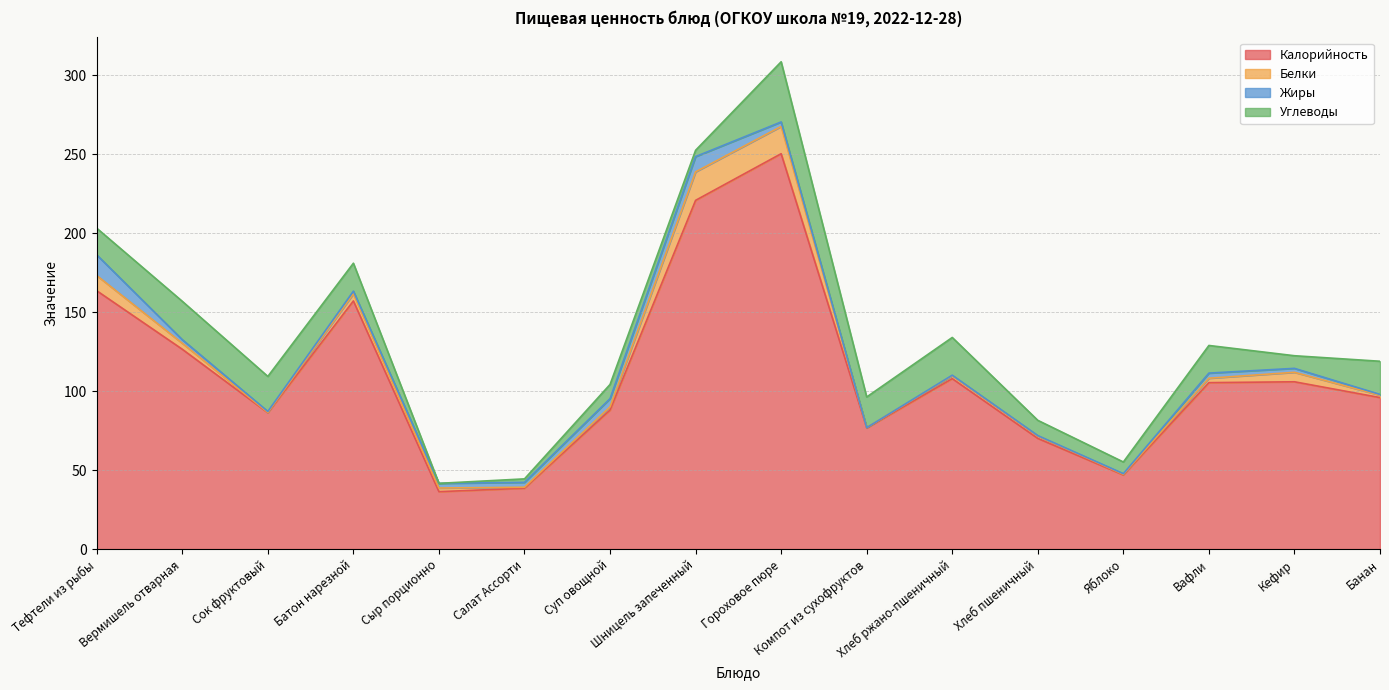

At which category is the sum across all series the highest?

Гороховое пюре